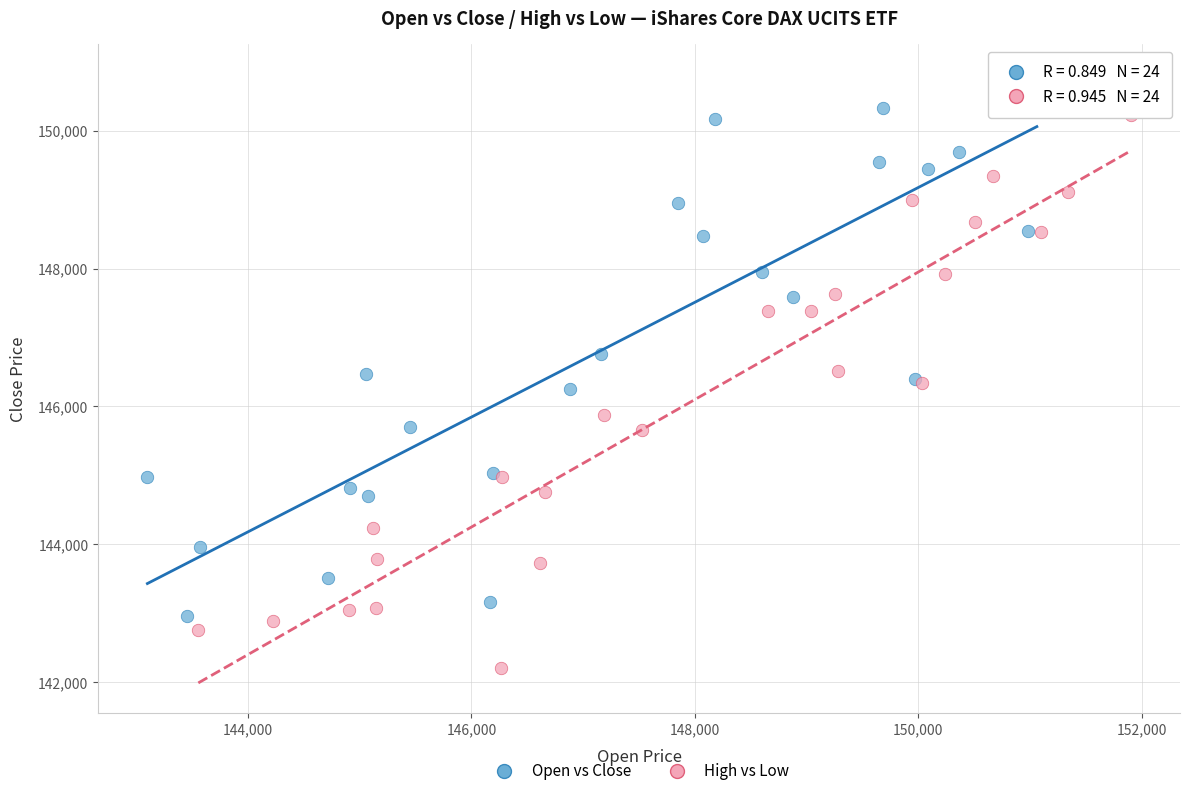

Which series contains the highest Y value?

Open vs Close